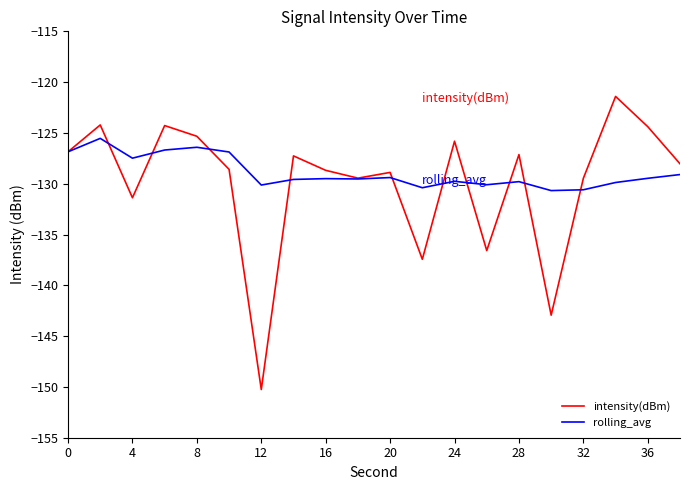

List the series in order of their overall mean, highest first.

rolling_avg, intensity(dBm)